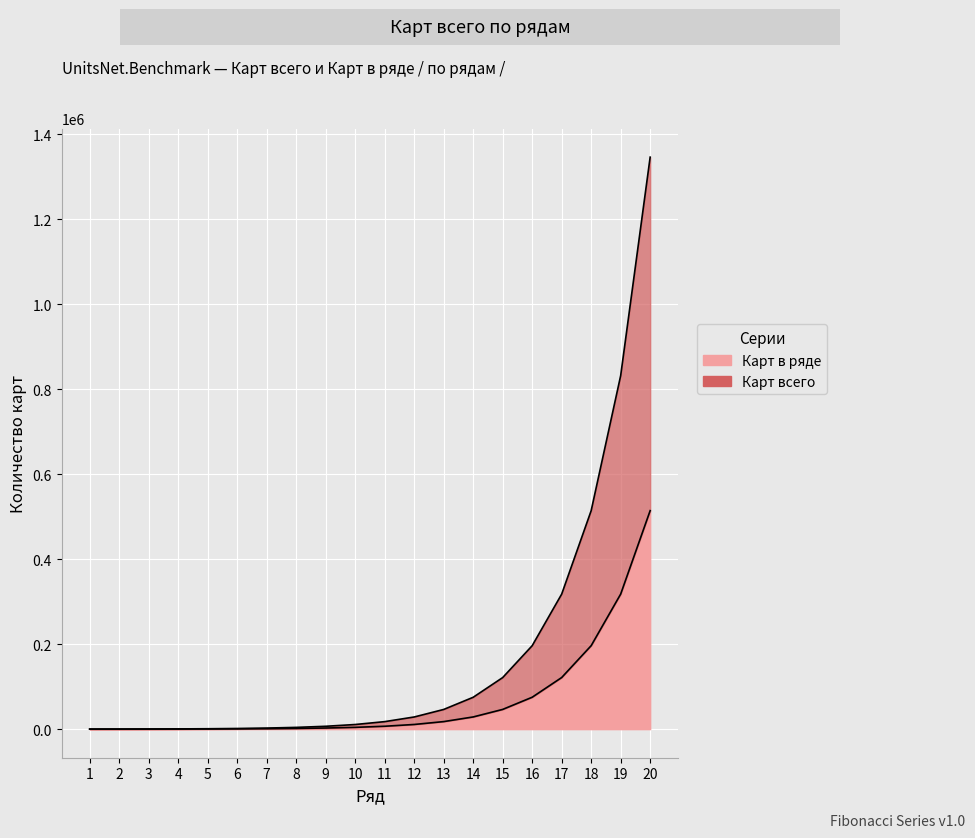

Reading left to right, extract all data points from this chart.

Карт всего: 55	144	288	521	898	1508	2495	4092	6676	10857	17622	28568	46279	74936	121304	196329	317722	514140	831915	1346180
Карт в ряде: 55	89	144	233	377	610	987	1597	2584	4181	6765	10946	17711	28657	46368	75025	121393	196418	317811	514229